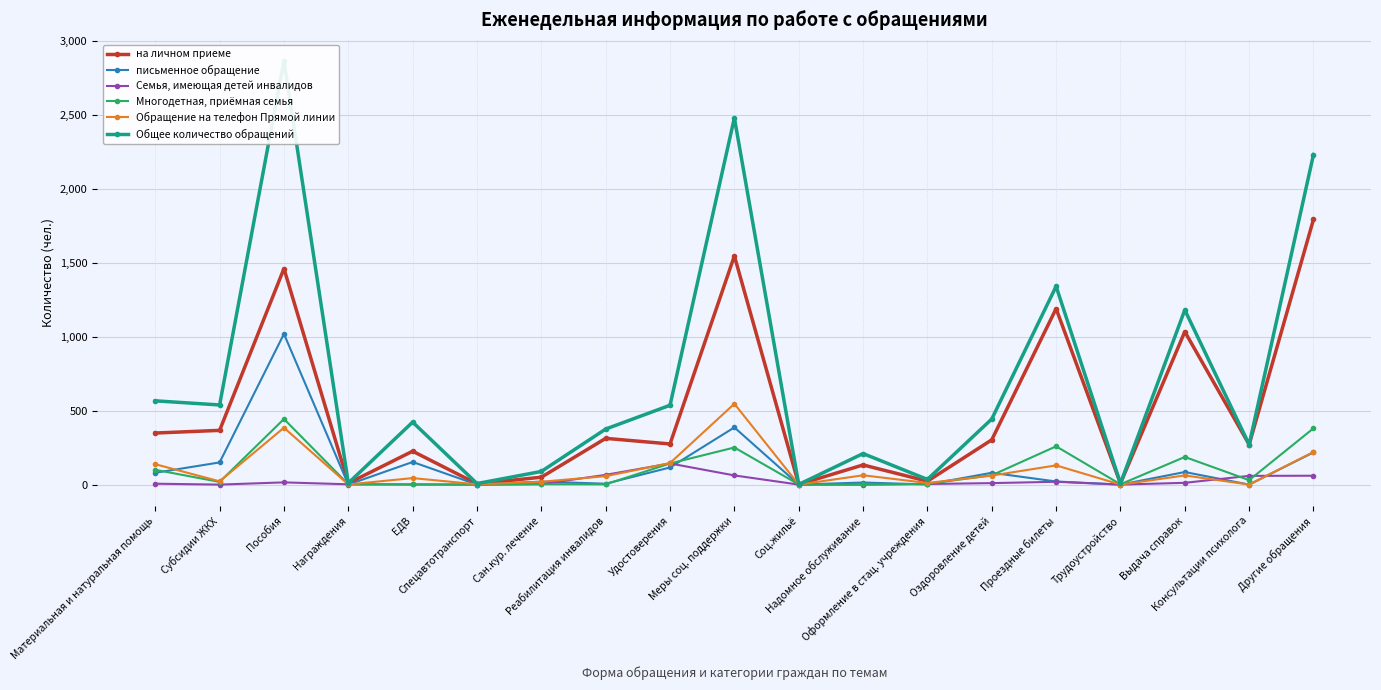

What is the spread (max minus min) of values at Пособия?

2852